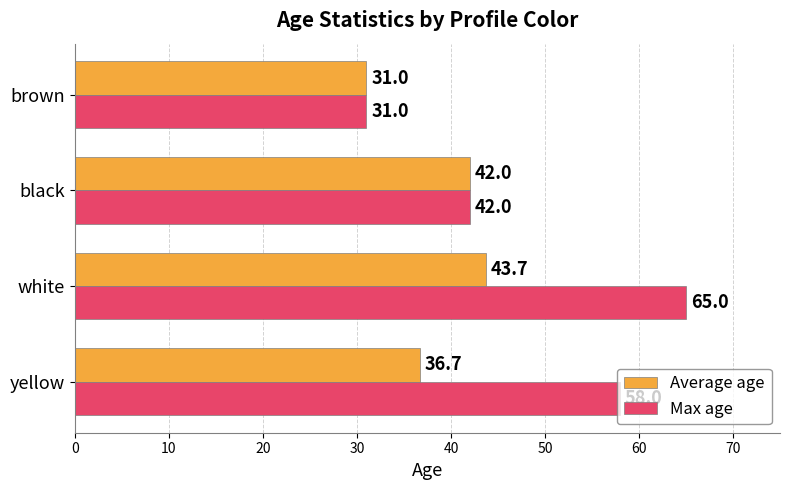

The Max age series shows 17.4 at black. True or false?

False